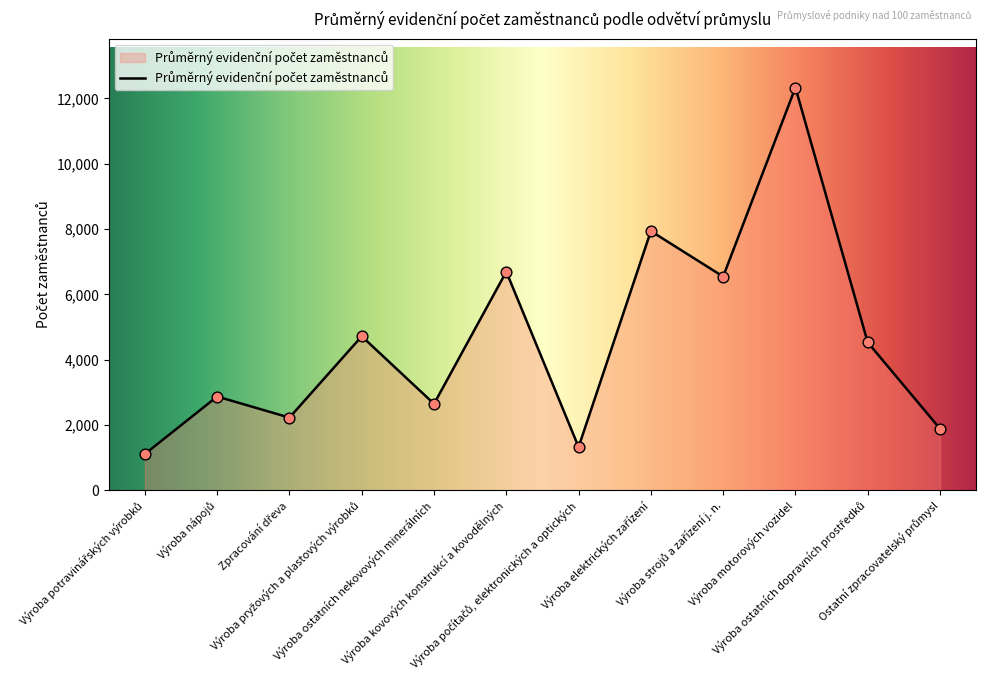

What is the smallest value displayed?

1107